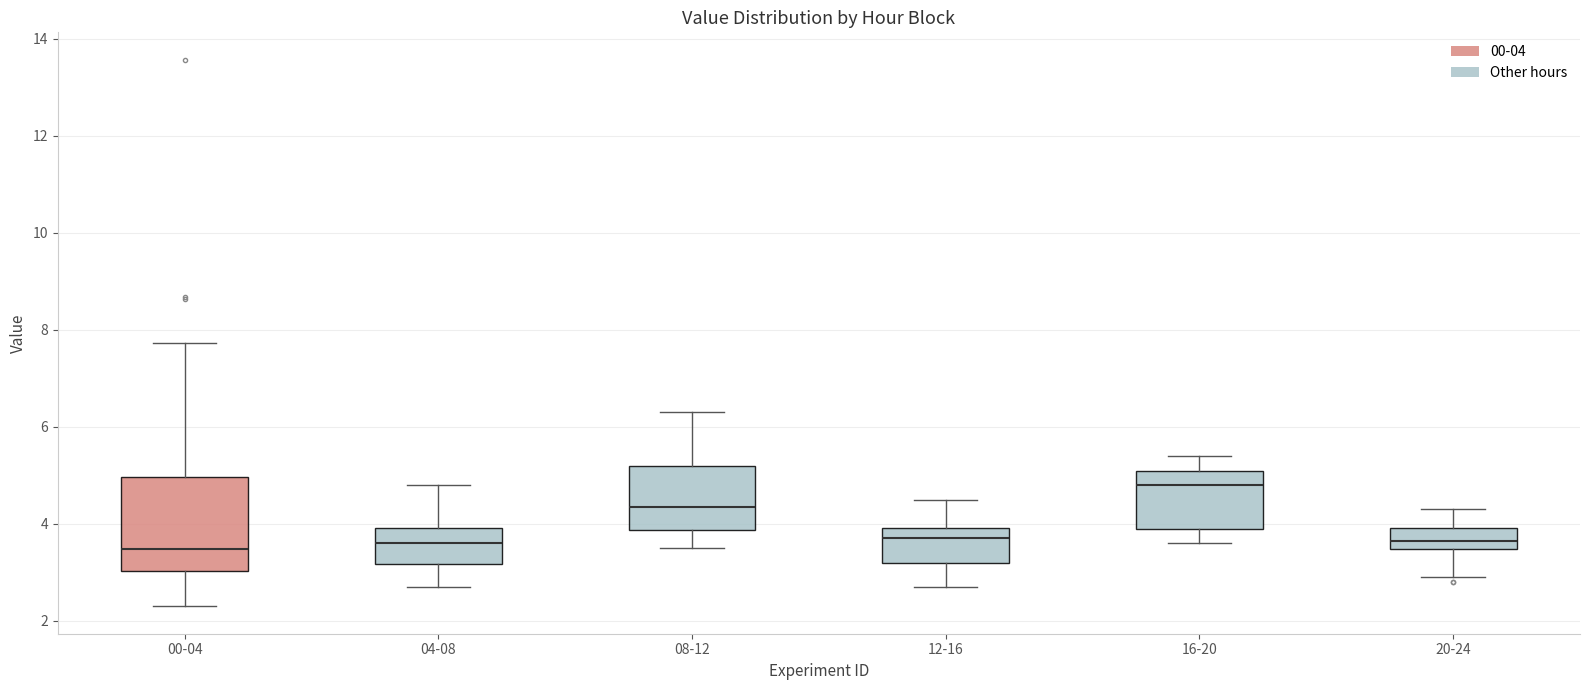

Where is the lower edge of the box for 16-20 on the y-axis? The values are not printed on the chart, so give them approximately, as read against the axis.

4.0